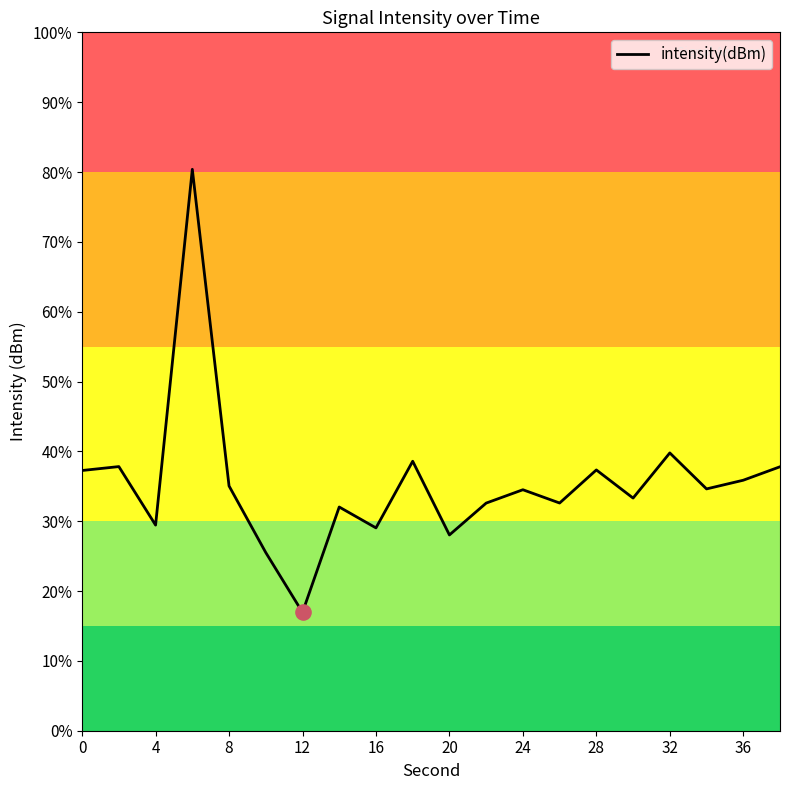

Is this an area chart (filled region under the line)?

No